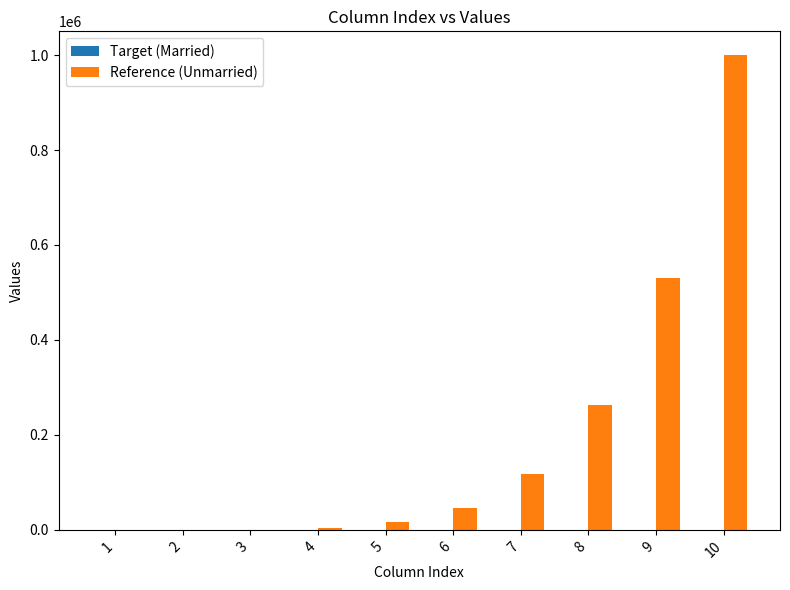

What is the total value across all series at 8?

262208